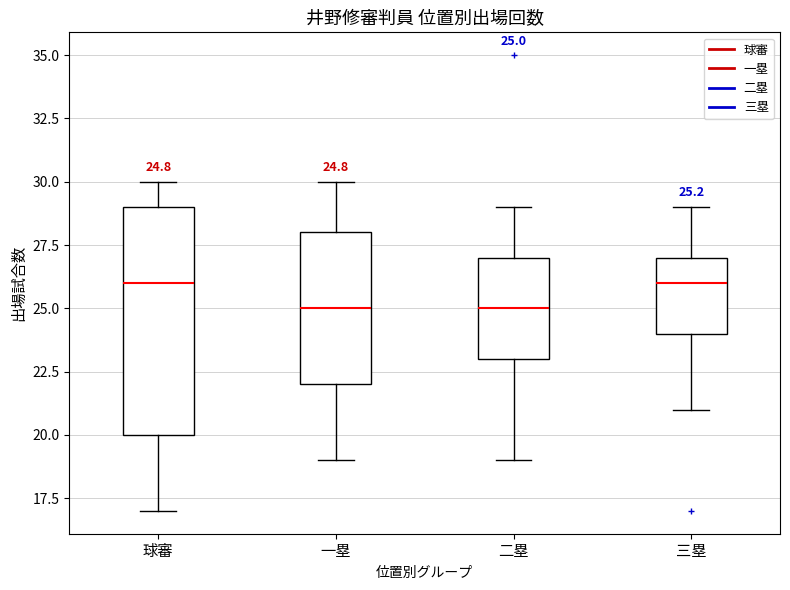

Which box is the tallest, from its lower edge to its upper edge?

球審